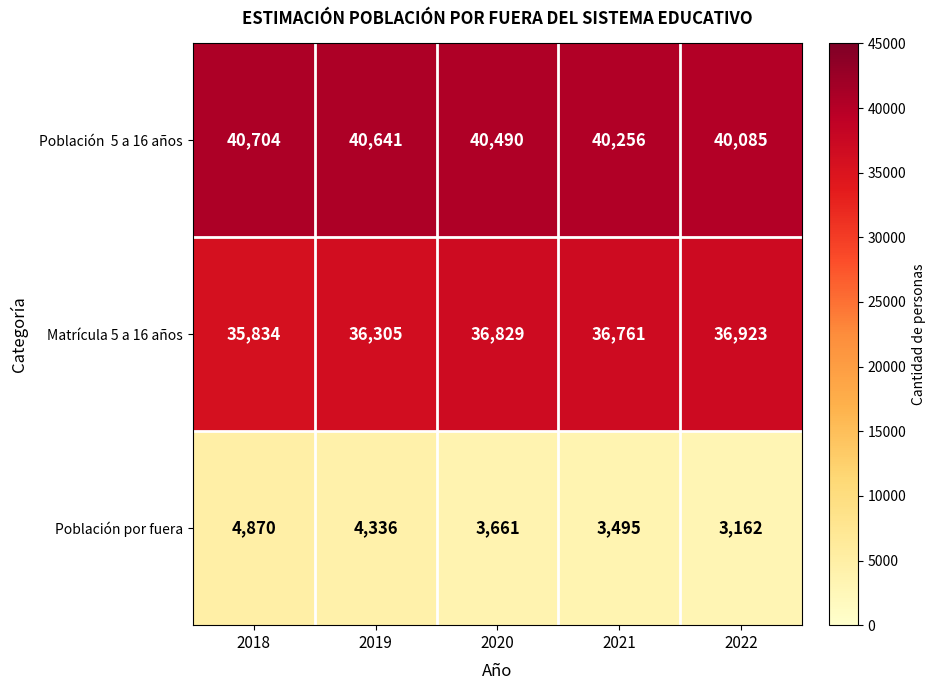

At which category does the chart reach its minimum across all series?

2022